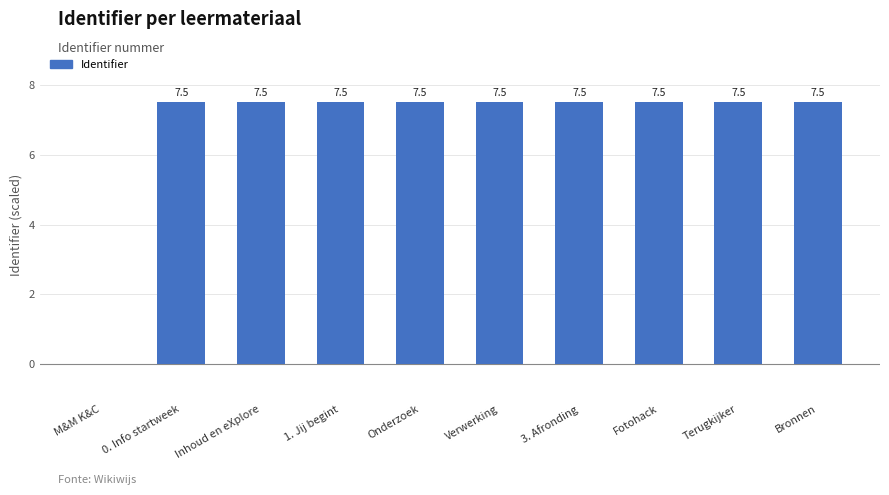

What is the maximum value shown in the chart?

7.5